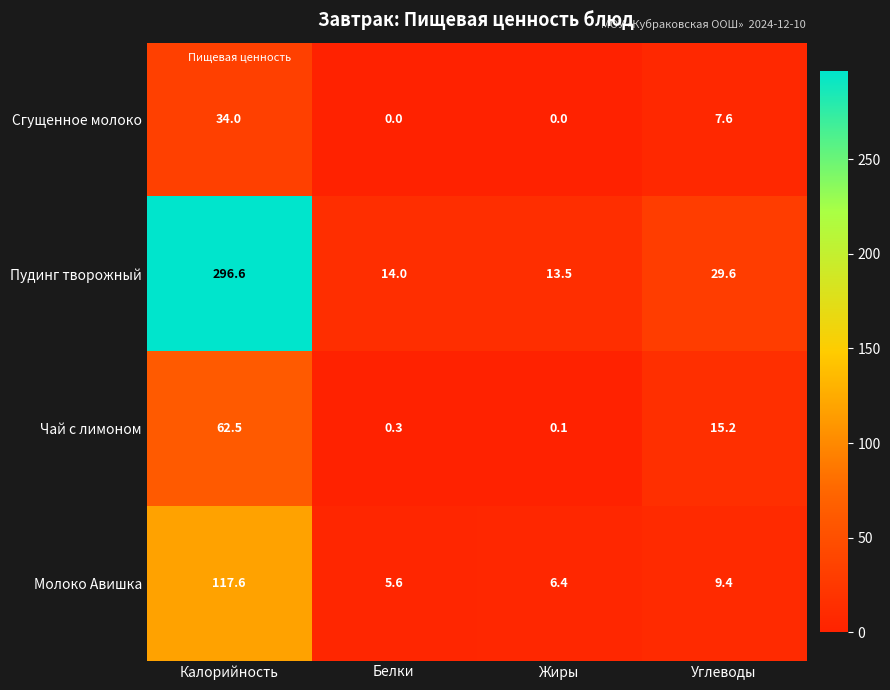

True or false: Молоко Авишка has a value of 3.1 at Жиры.

False